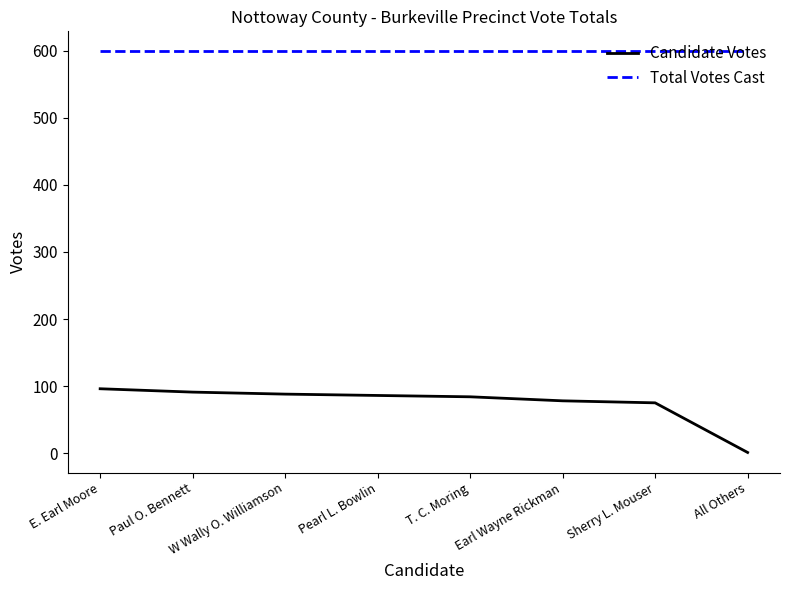

What is the sum of all Total Votes Cast values?

4792